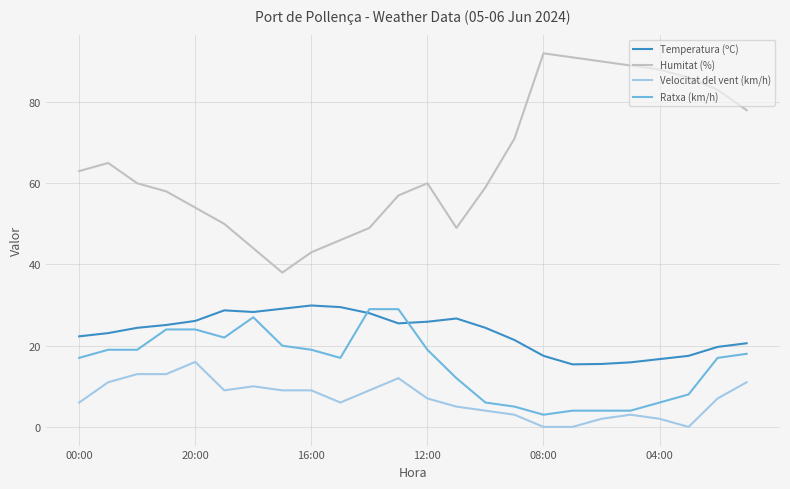

True or false: Humitat (%) and Temperatura (ºC) cross at least once.

False